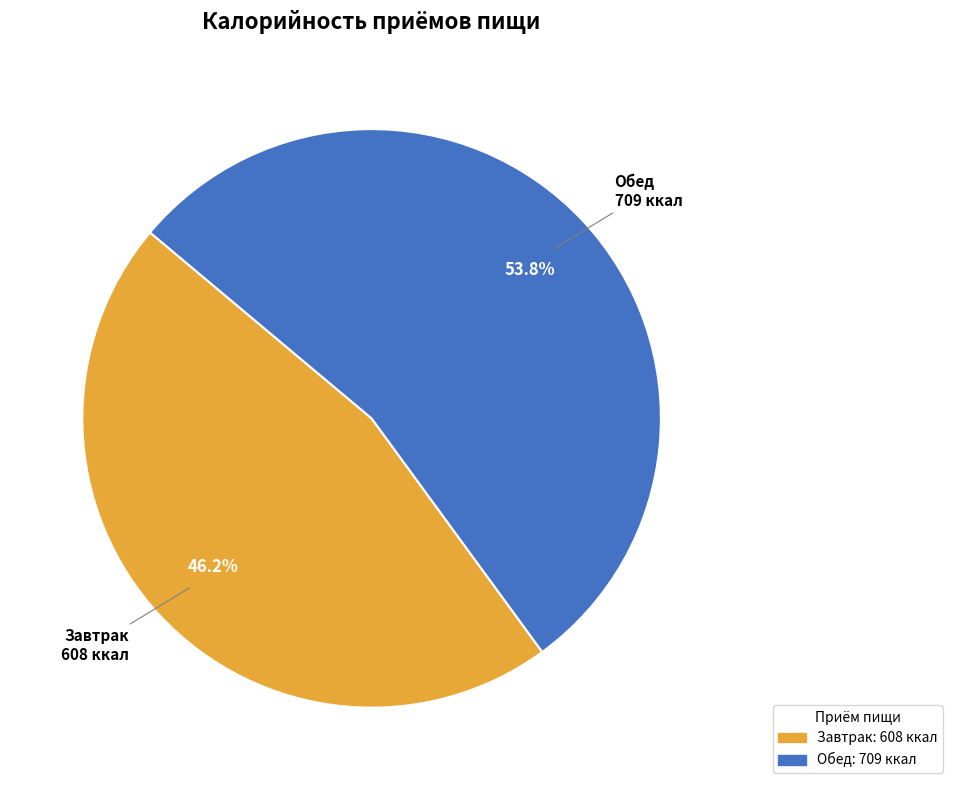

Which slice represents more than half of the pie?

Обед